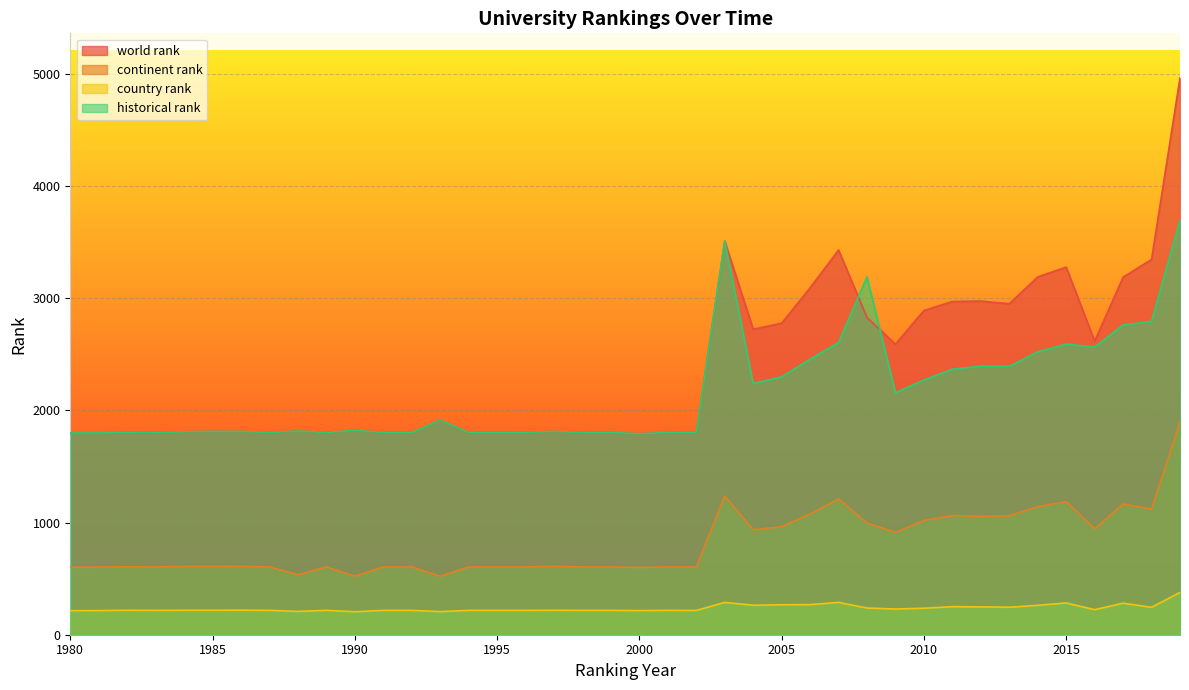

What is the difference between the second highest and minimum values in the country rank series?

83.0